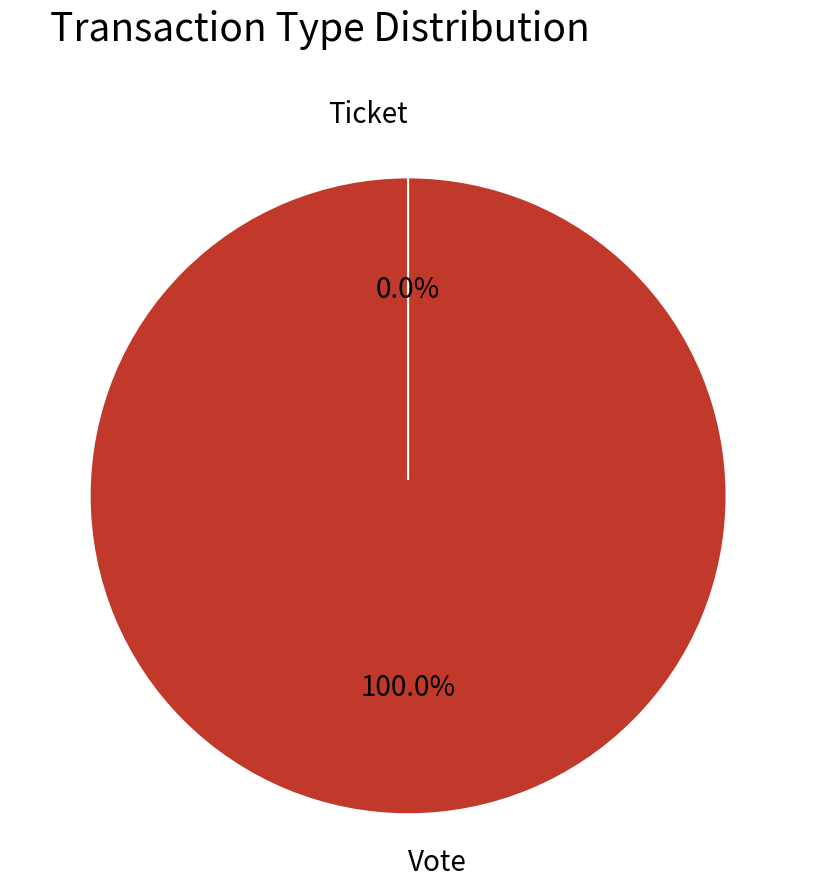

To the nearest percent, what is the combined percentage of Vote and Ticket?

100%